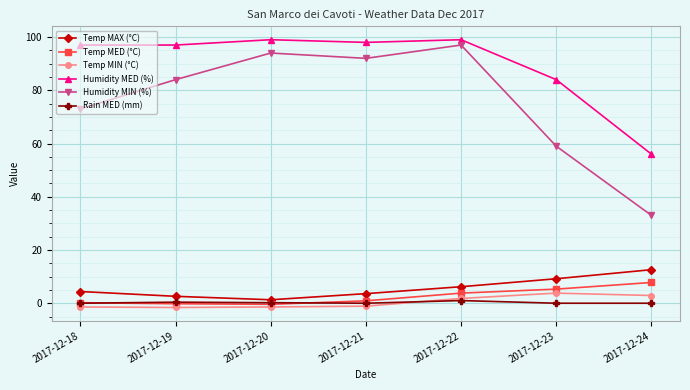

What is the greatest value displayed?

99.0